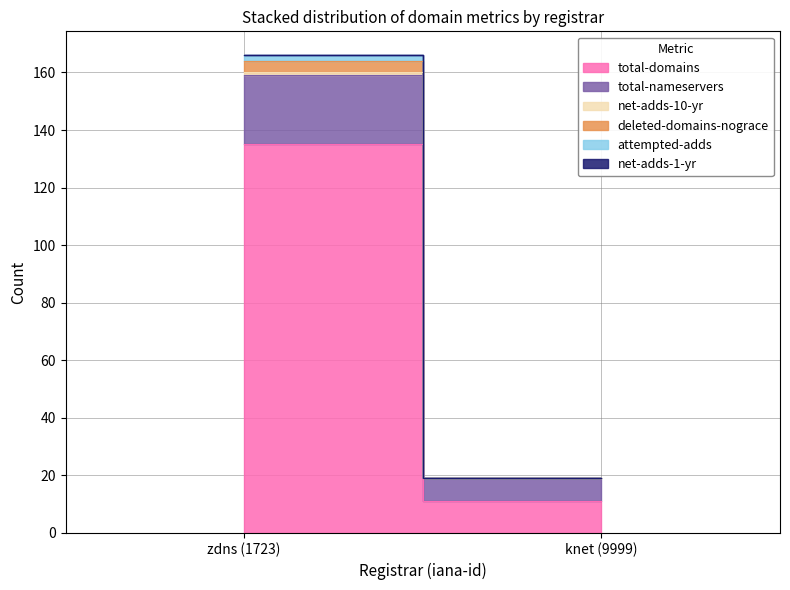

Count the net-adds-10-yr values in the range 0 to 1.

2